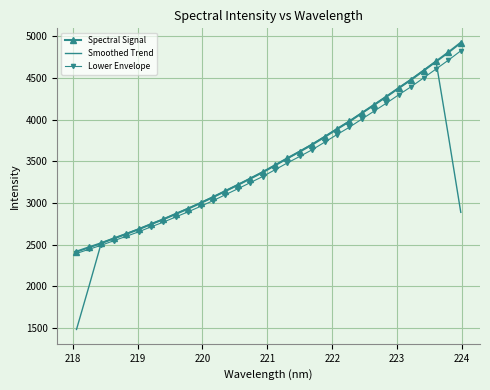

Which series has the largest range (max minus min)?

Smoothed Trend